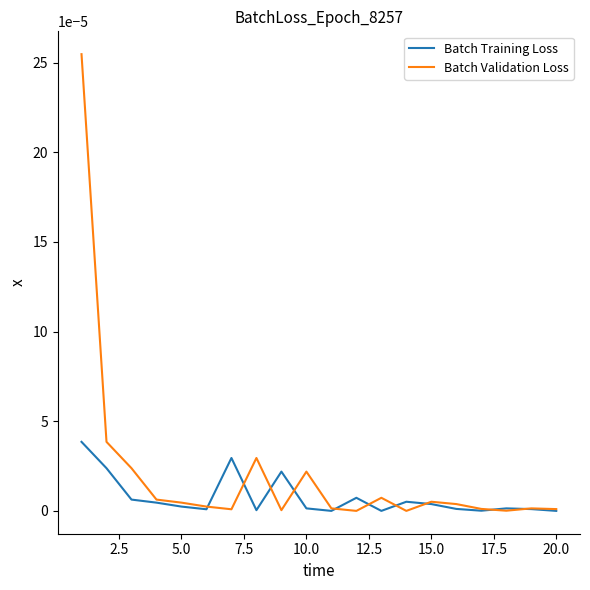

Which series has the largest range (max minus min)?

Batch Validation Loss